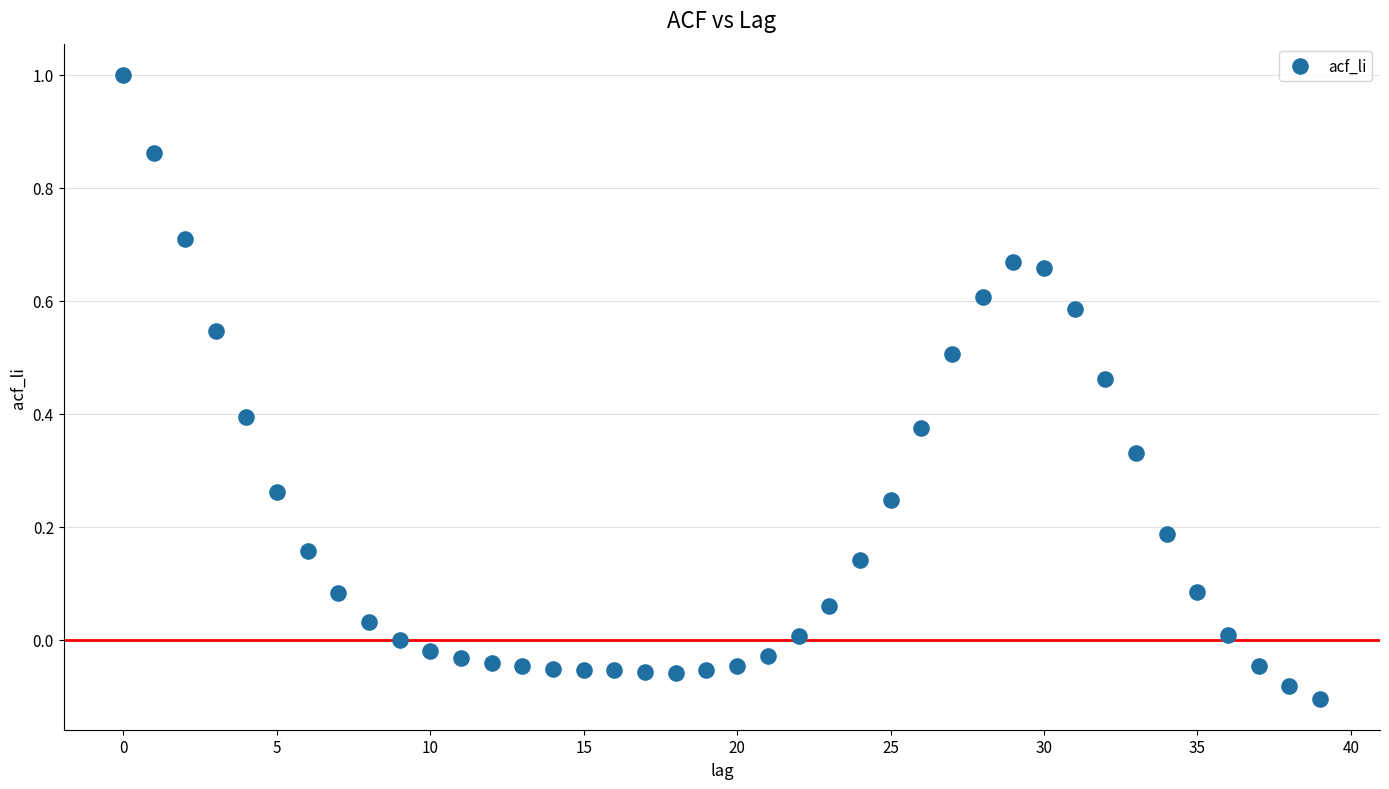

What is the range of Y values (max minus min)?

1.1